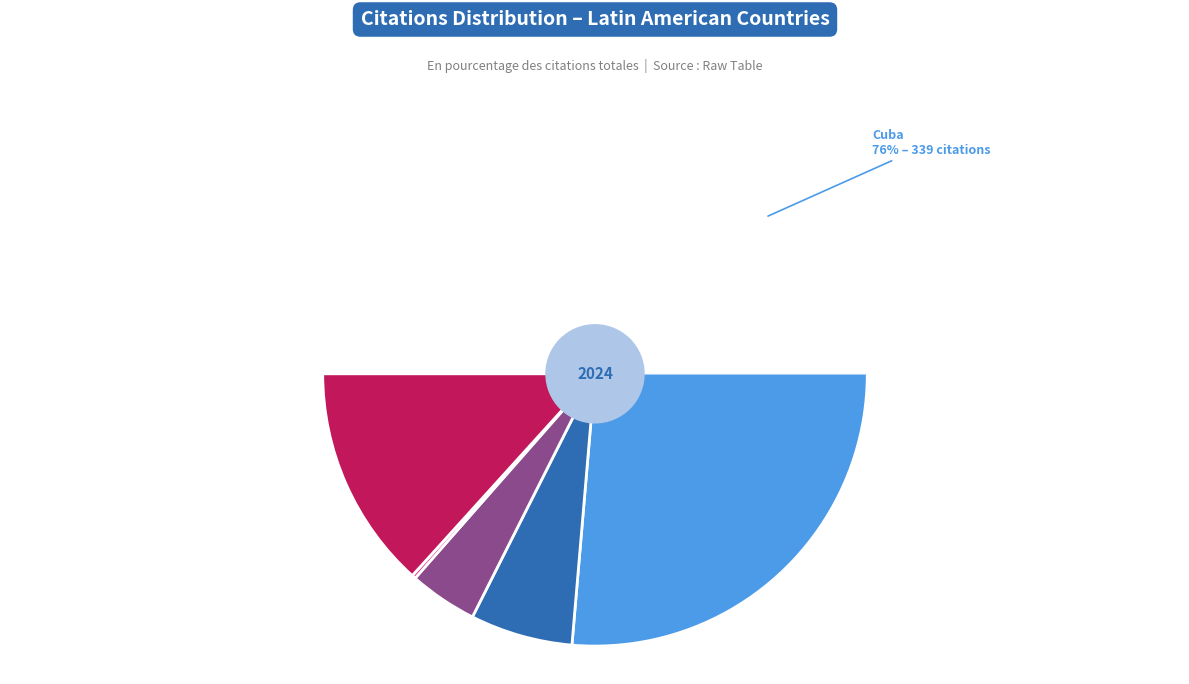

Which slice is the largest?

Cuba